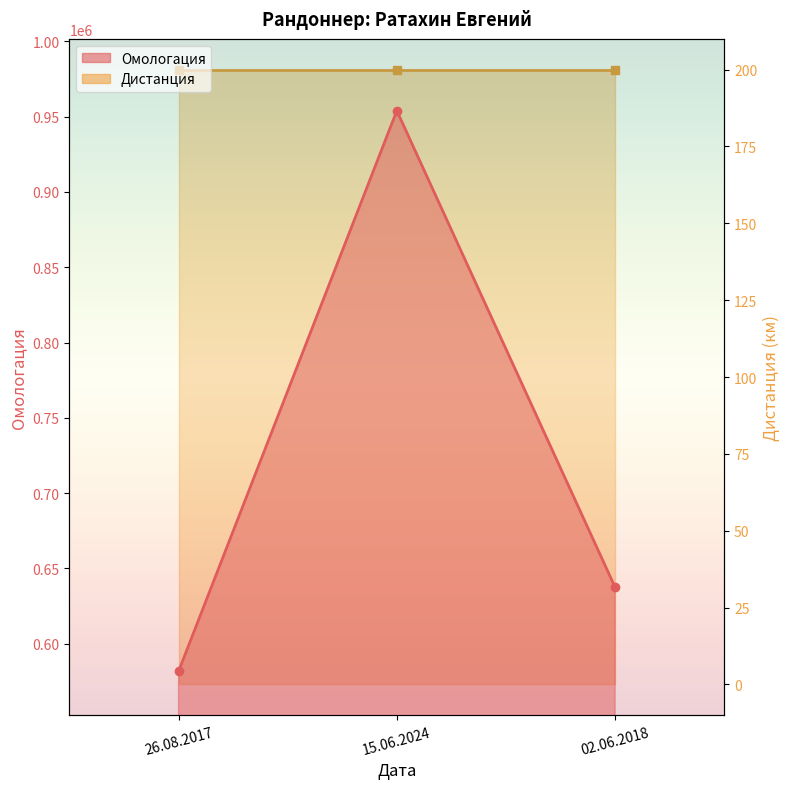

Rank the categories by value from lowest to highest.

26.08.2017, 02.06.2018, 15.06.2024